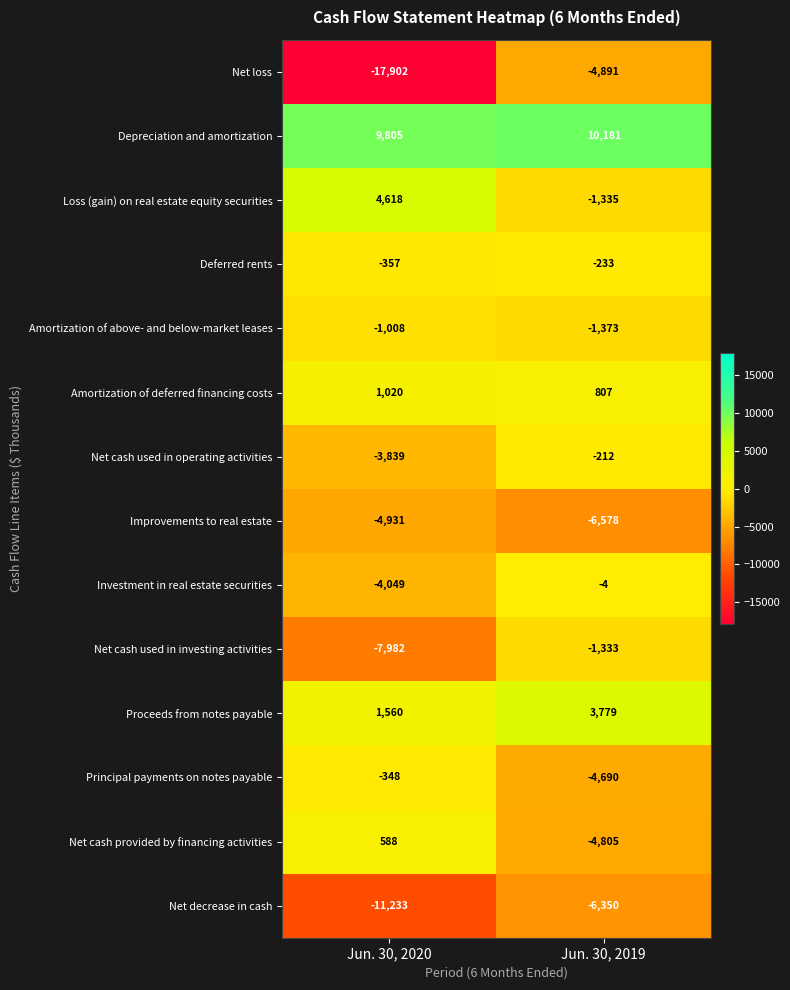

What is the sum of the Net cash provided by financing activities values at Jun. 30, 2019 and Jun. 30, 2020?

-4217